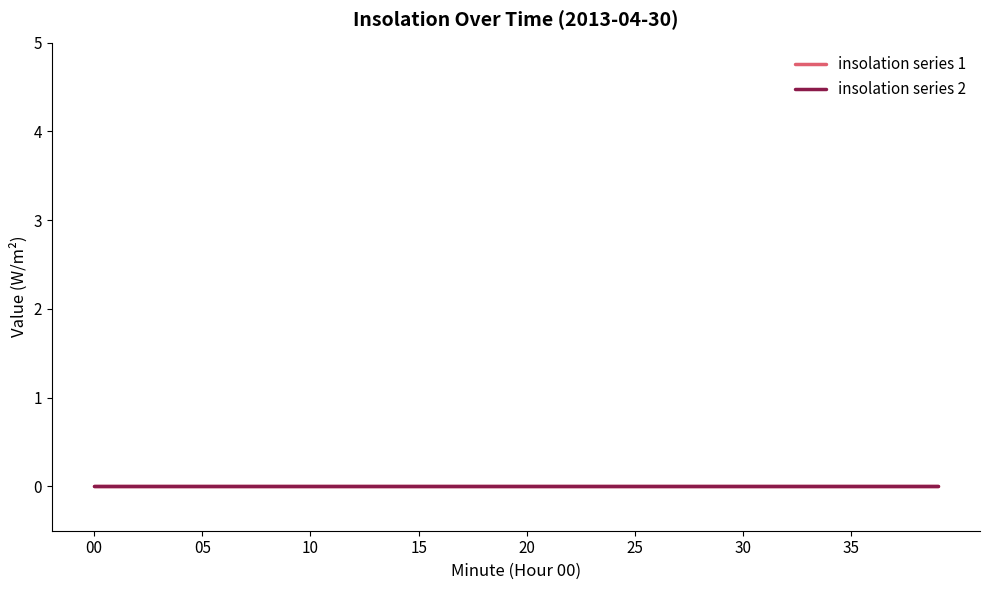

What is the difference between the Minute Index values at 0 and 19?

19